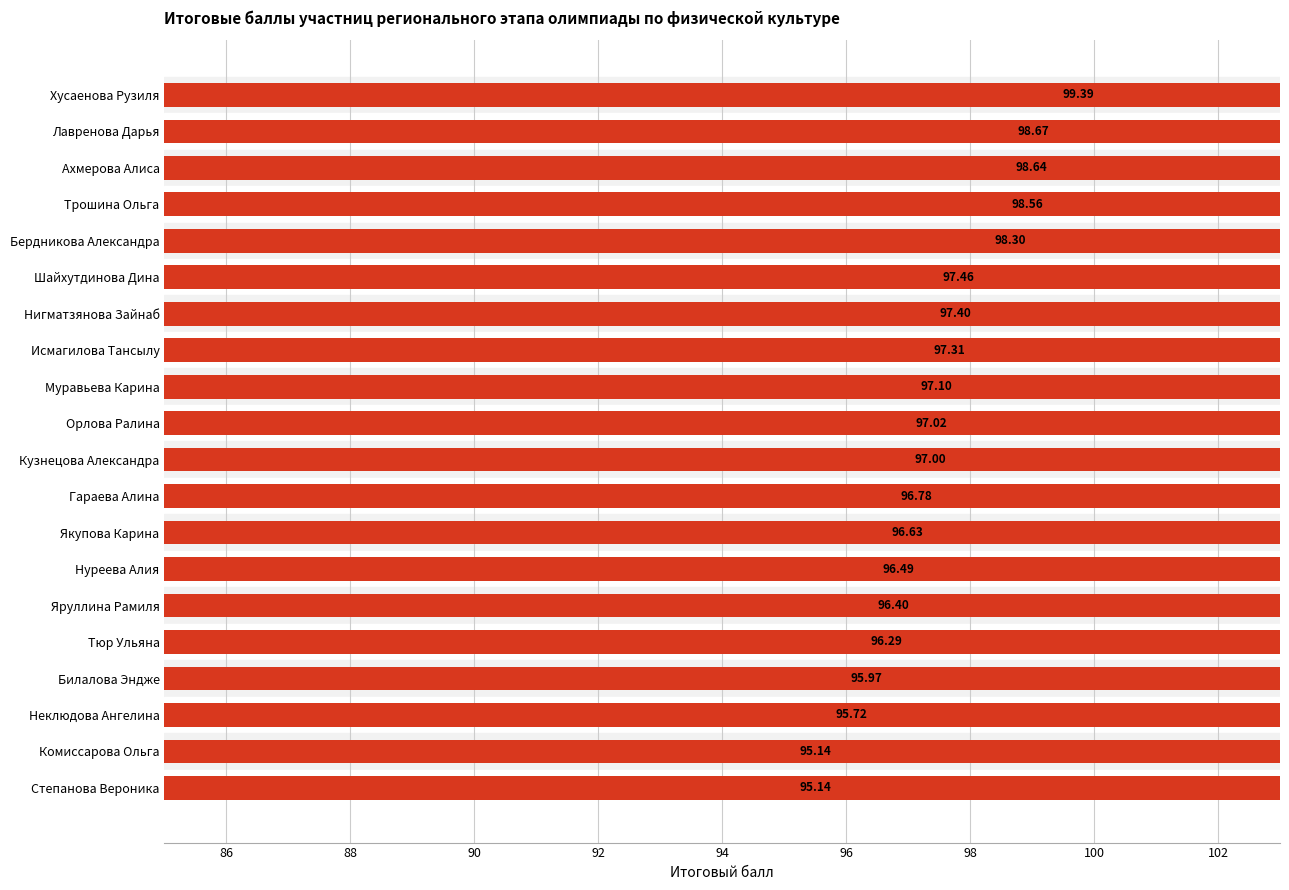

What is the value of the 13th bar from the left?

96.6